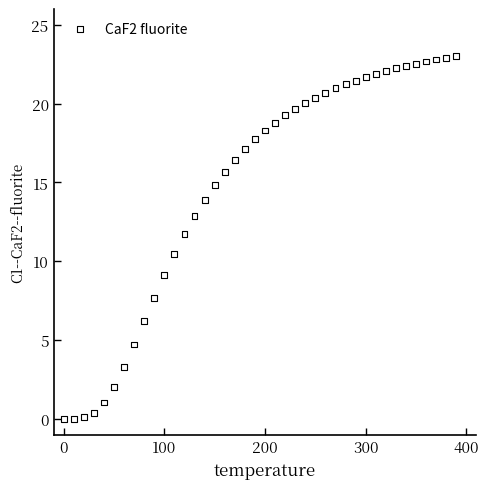

What is the range of Y values (max minus min)?

23.0